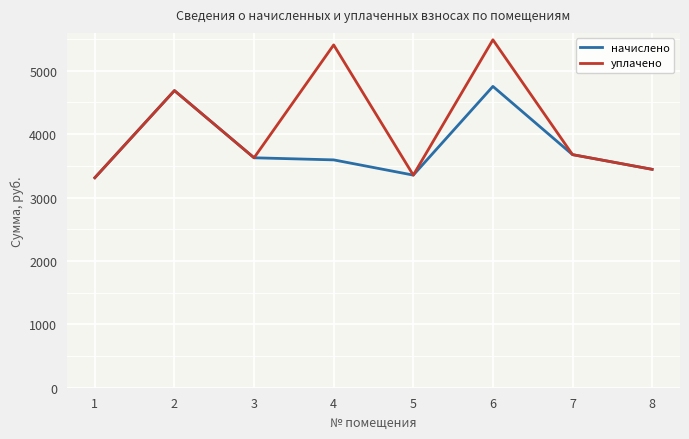

Count the number of data series in this chart.

2